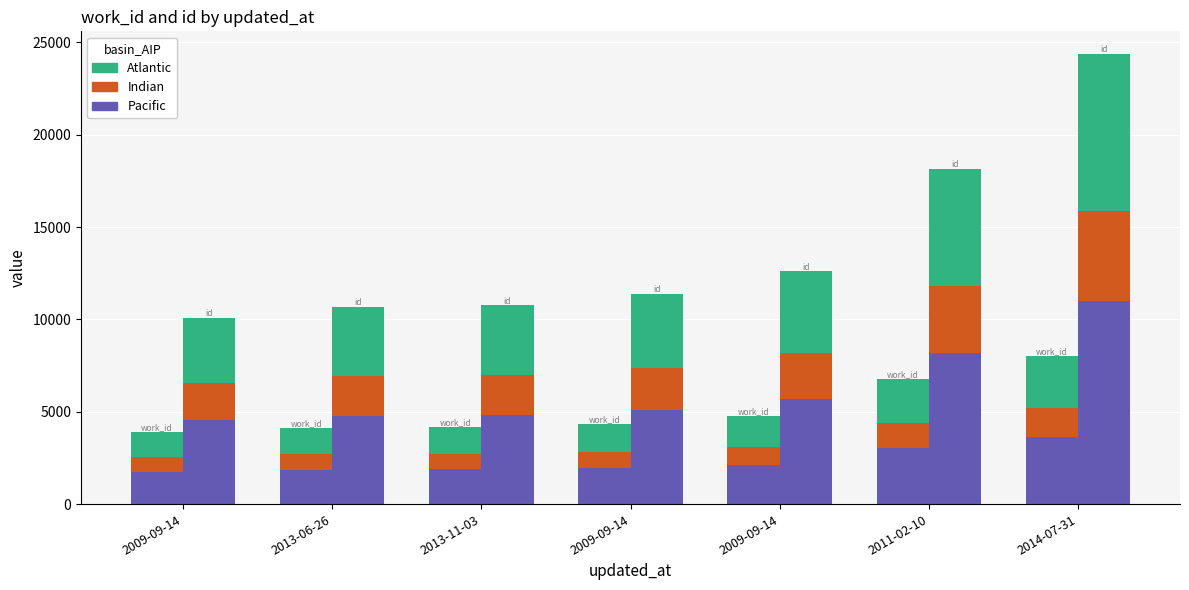

What is the difference between the maximum and minimum values in the Pacific series?

1856.2